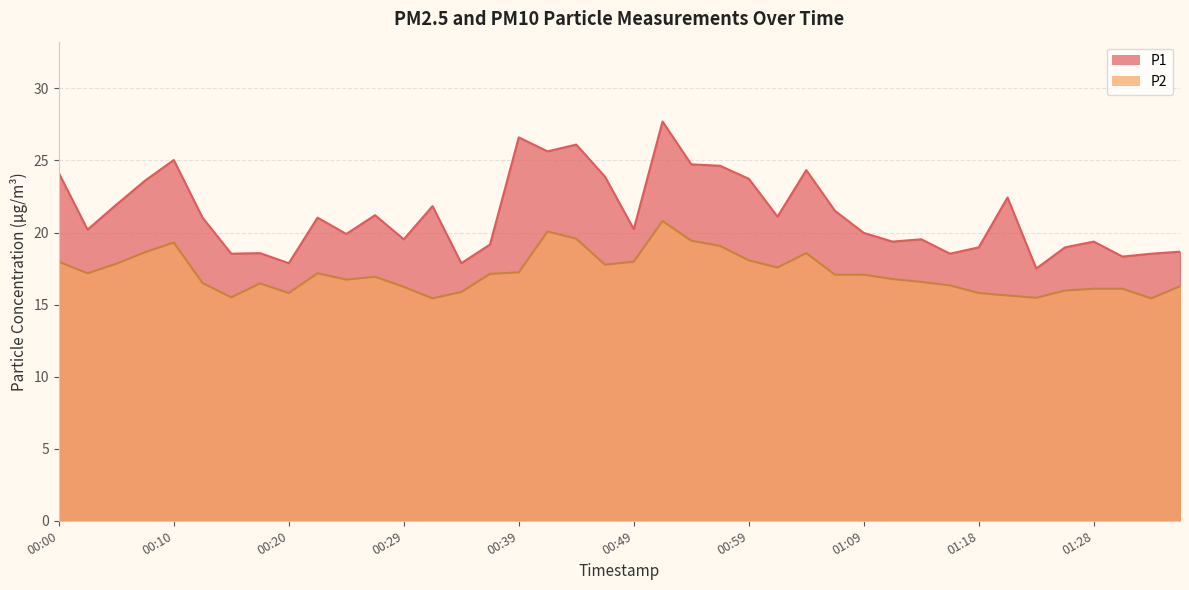

Rank the series by their maximum value, from highest to lowest.

P1, P2